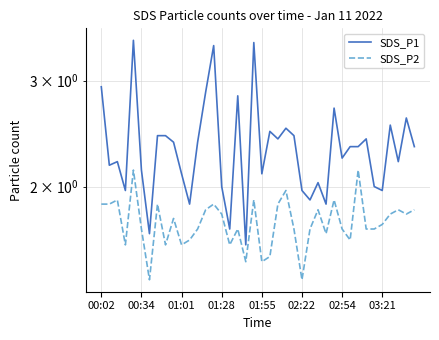

True or false: SDS_P2 and SDS_P1 intersect in this chart.

False